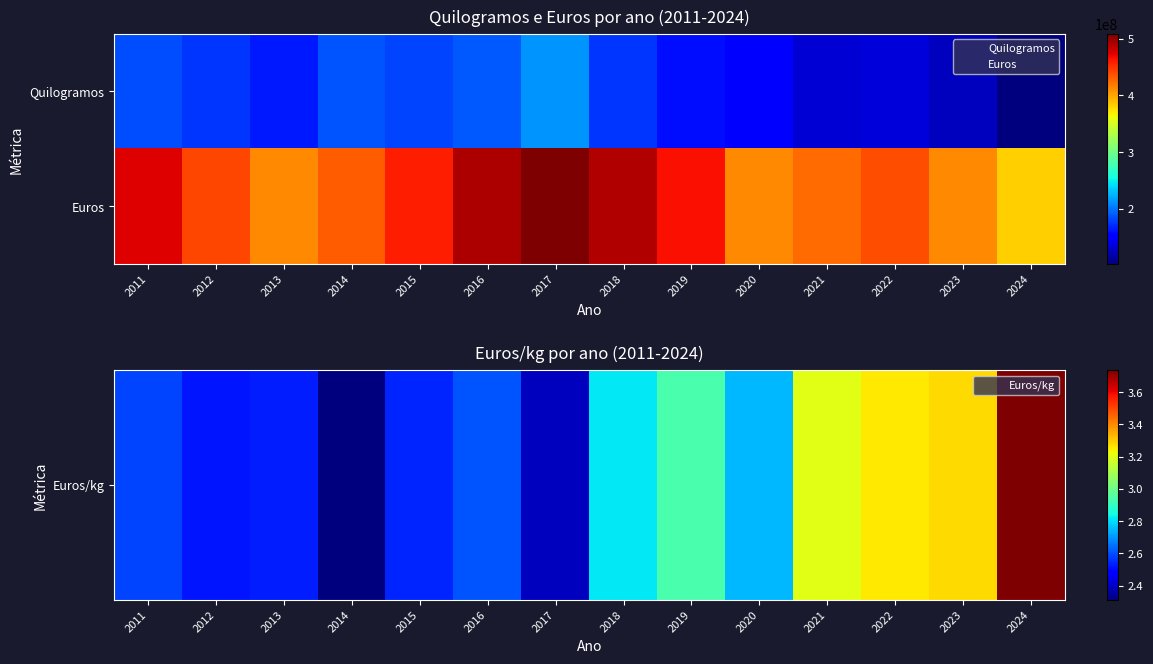

Rank the series by their average value, from lowest to highest.

Euros/kg, Euros